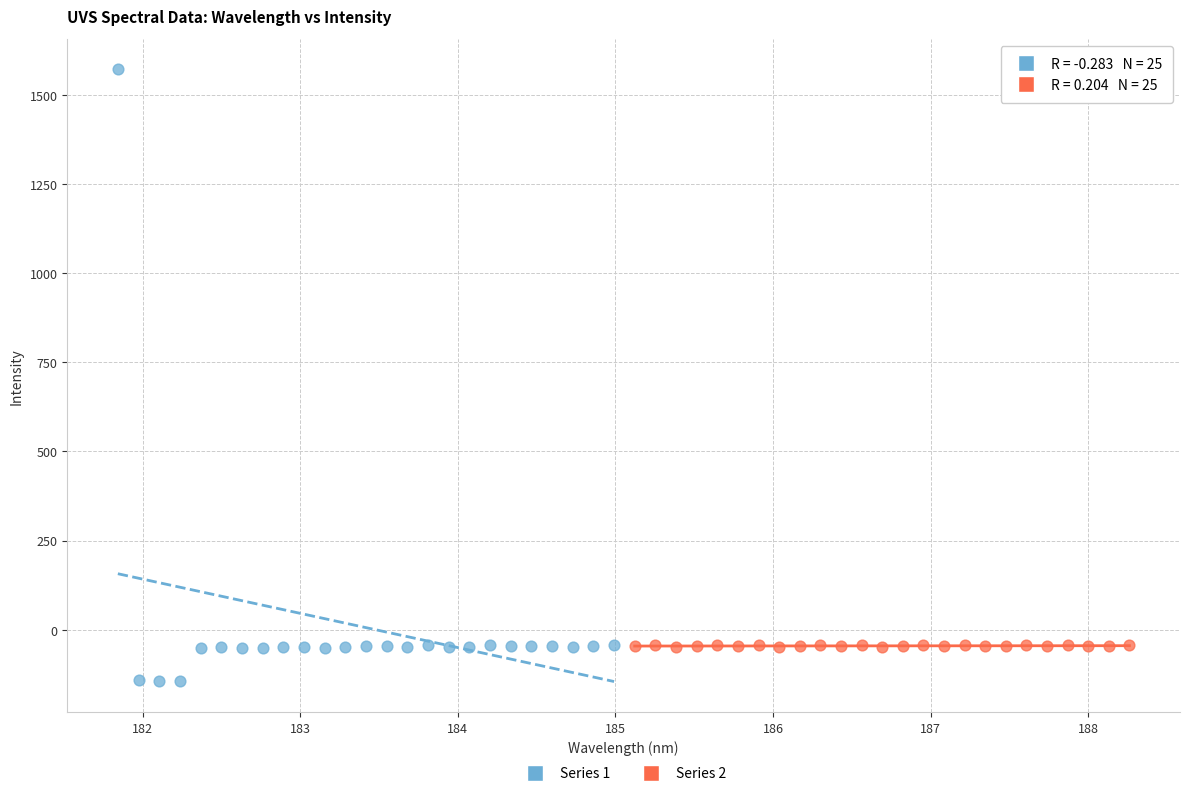

Which series reaches the maximum Y coordinate?

Series 1